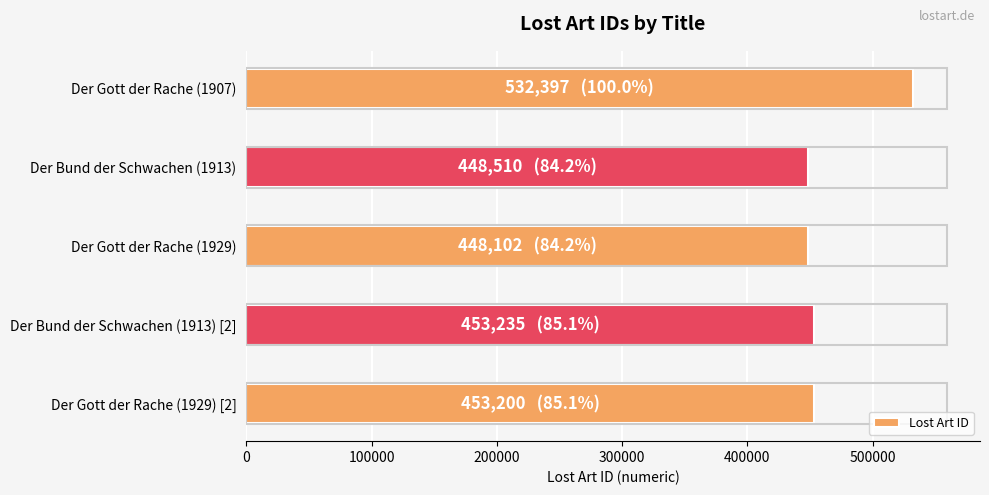

How many data points does each series have?

5